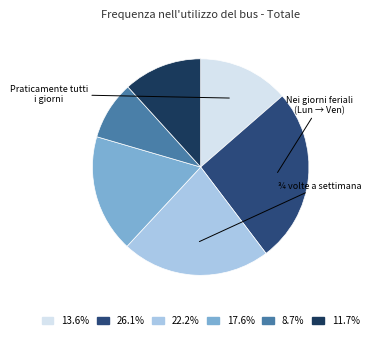

Is there any slice that represents more than half of the pie?

No